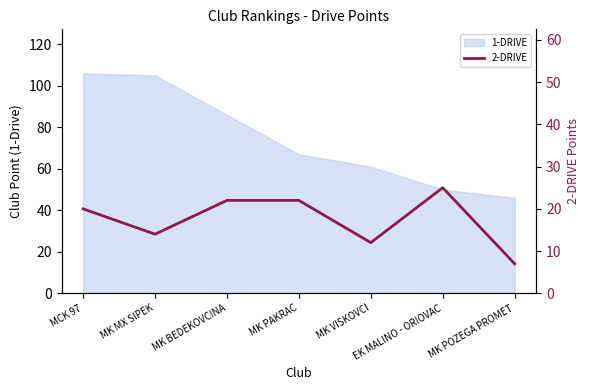

Approximately how many times larger is the value at EK MALINO - ORIOVAC compared to MK POZEGA PROMET?

3.6